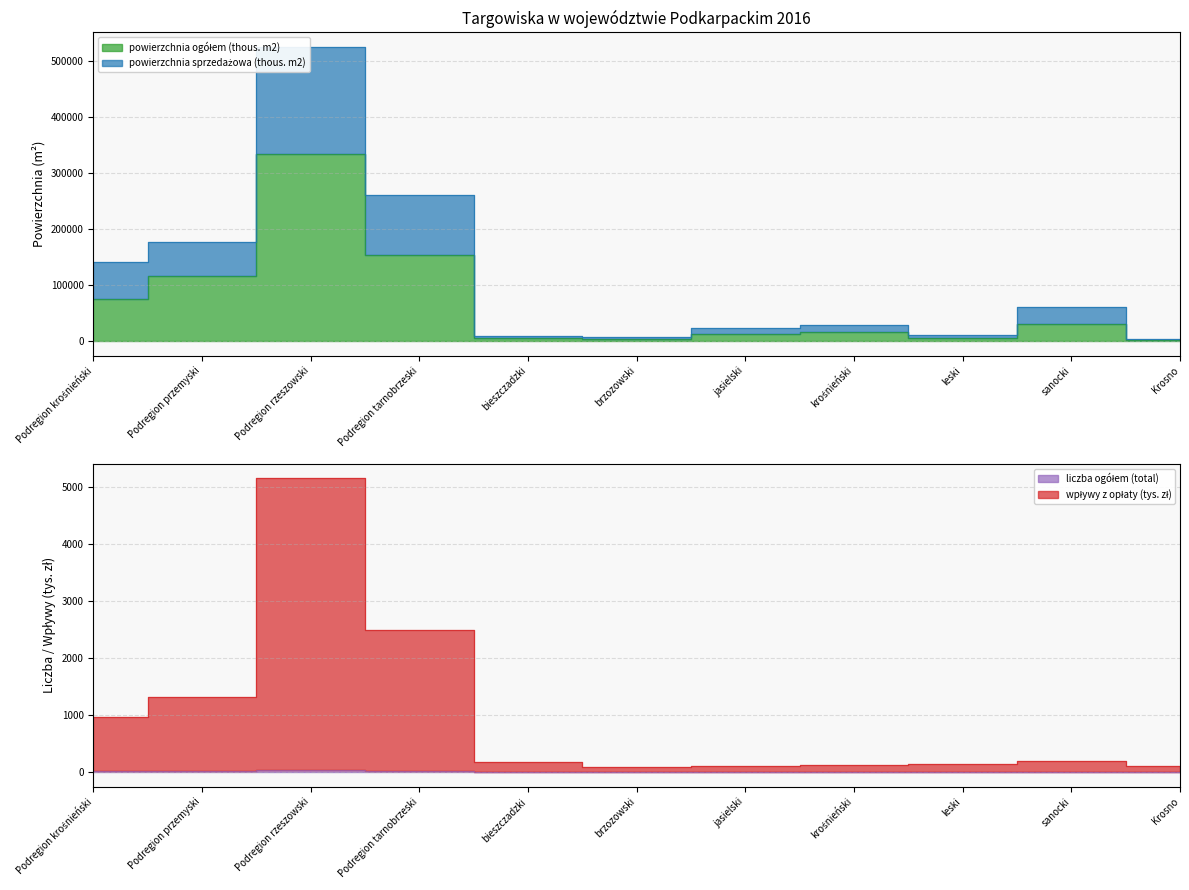

What is the average value of the liczba ogółem (total) series?

12.4